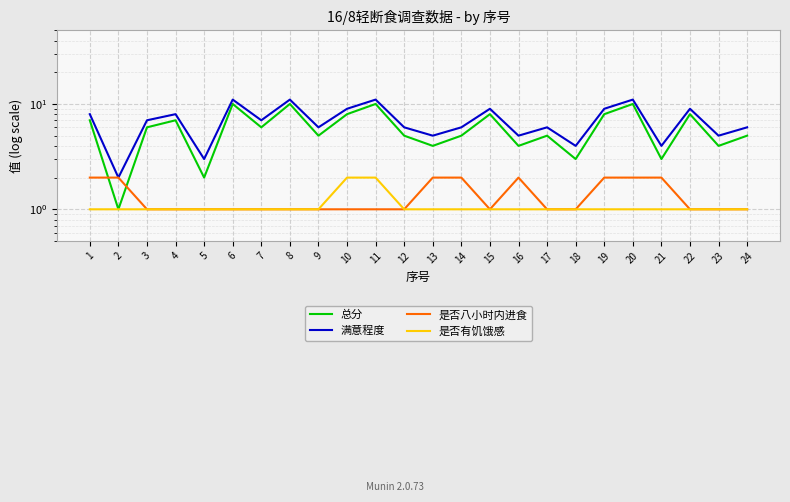

Where does the 总分 series first go above 6?

1